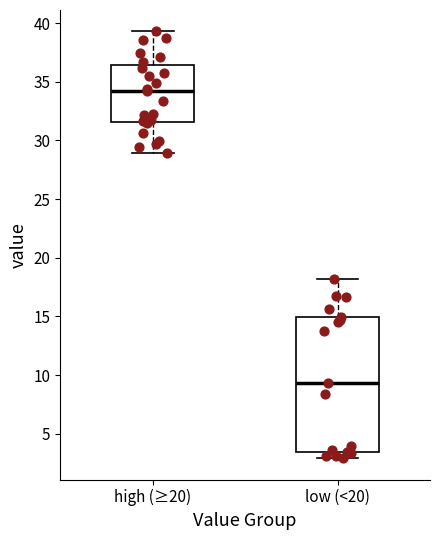

Reading left to right, transcribe this box plot: for each box, give where its median line is, the range the box spans, and where its two whiskers end, as read against the y-axis. The values are not printed on the chart, so give them approximately, as read against the axis.

high (≥20): median 34.0, box 31.5 to 36.5, whiskers 29.0 to 39.5
low (<20): median 9.5, box 3.5 to 15.0, whiskers 3.0 to 18.0